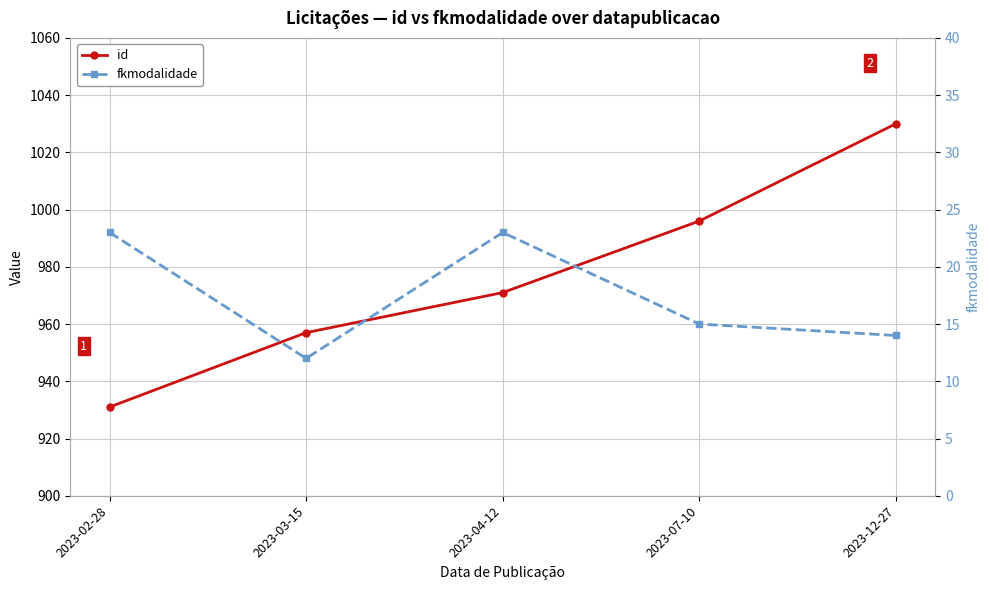

In fkmodalidade, how many points are lower than both neighbors (excluding endpoints)?

1